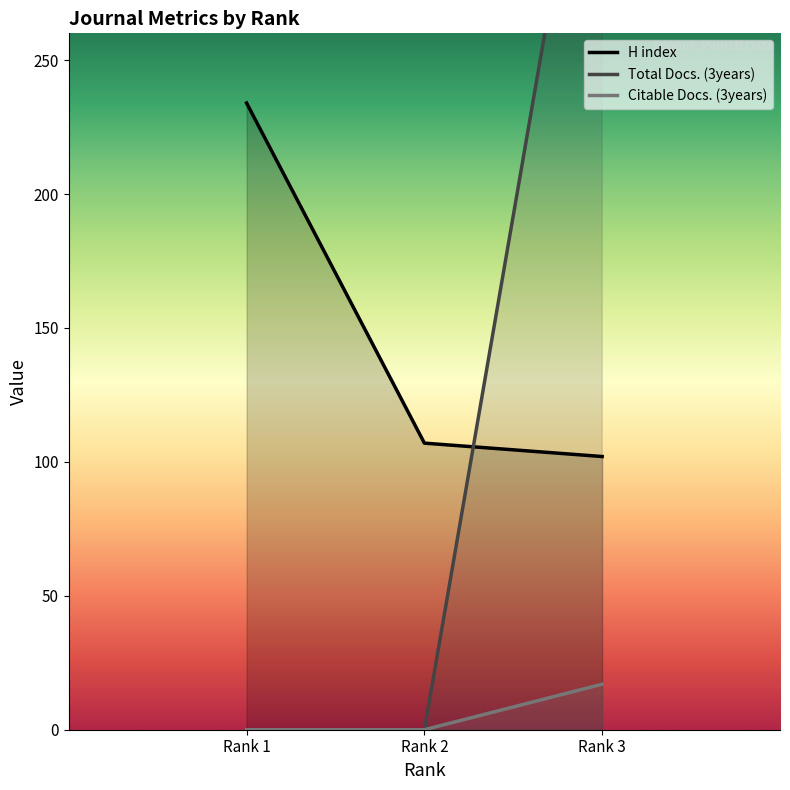

Is the value of Citable Docs. (3years) at Rank 2 greater than the value of H index at Rank 1?

No